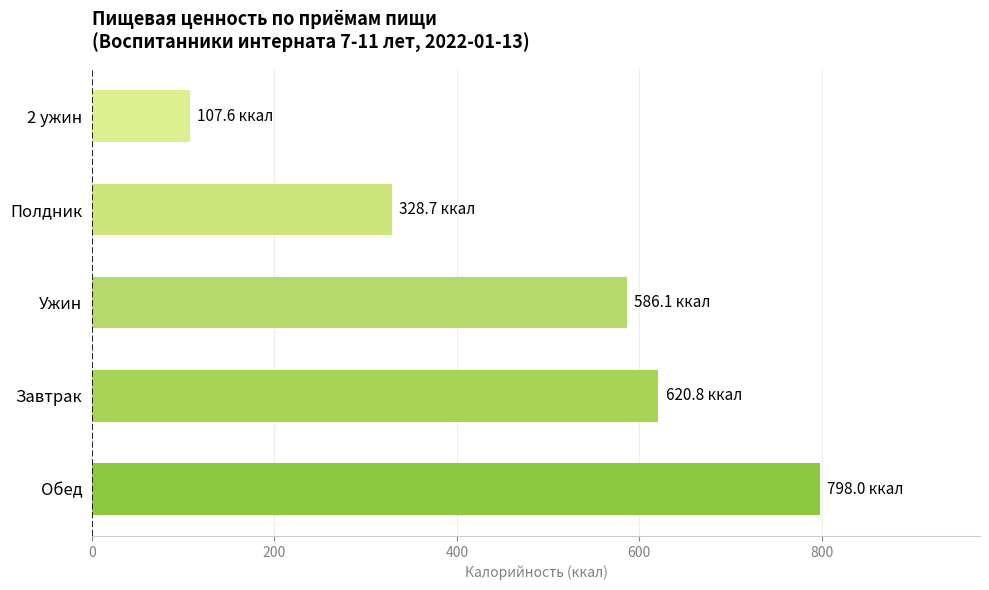

Rank the categories by value from lowest to highest.

2 ужин, Полдник, Ужин, Завтрак, Обед